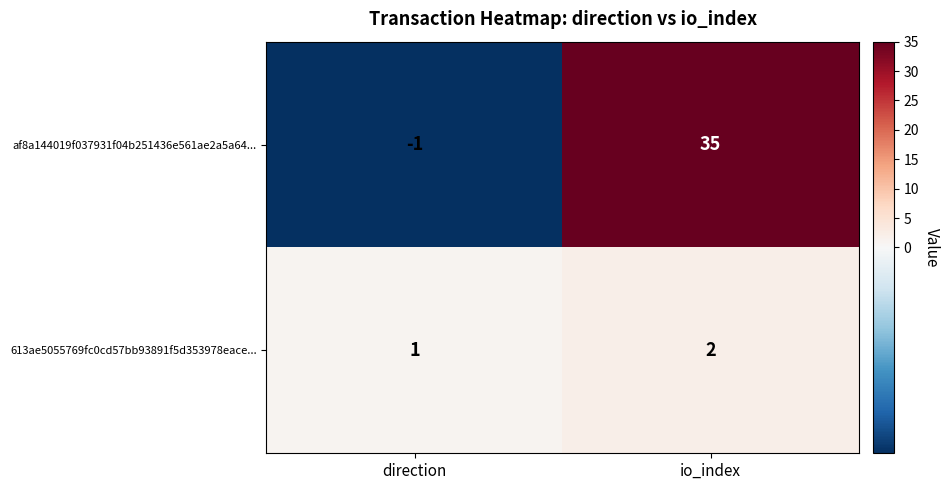

The value of 613ae5055769fc0cd57bb93891f5d353978eace... at direction is 2. True or false?

False